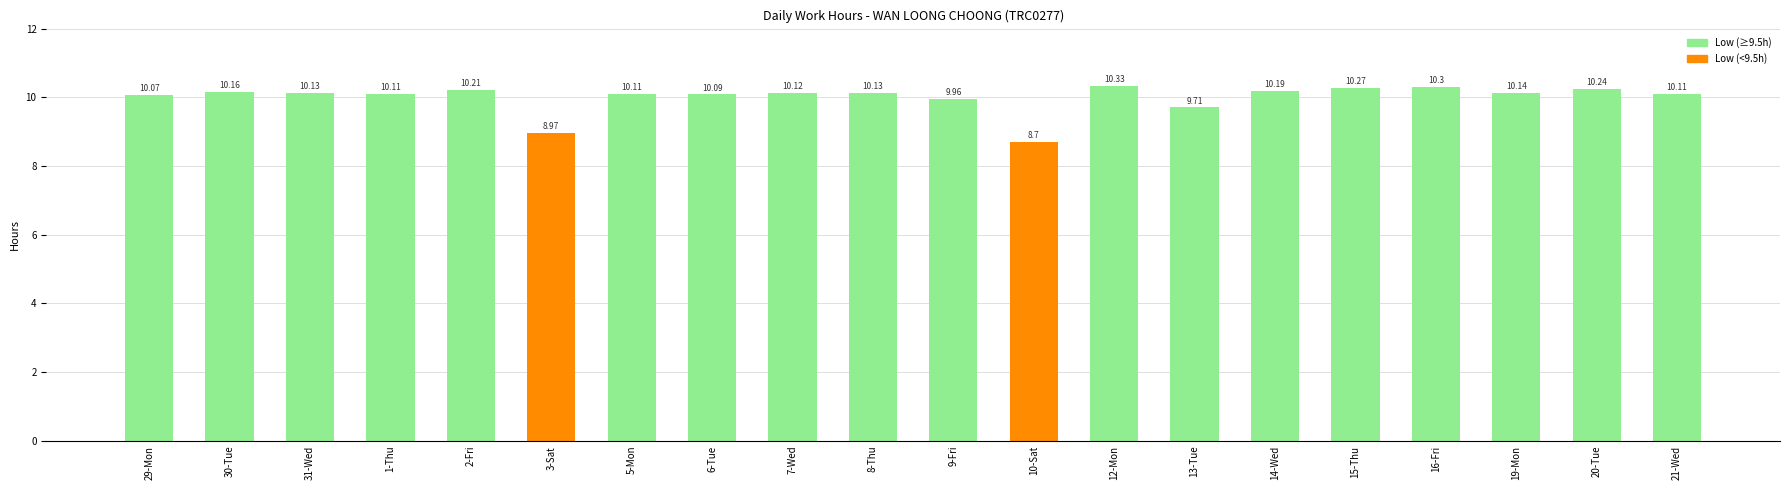

What is the difference between the second highest and second lowest values?

1.3